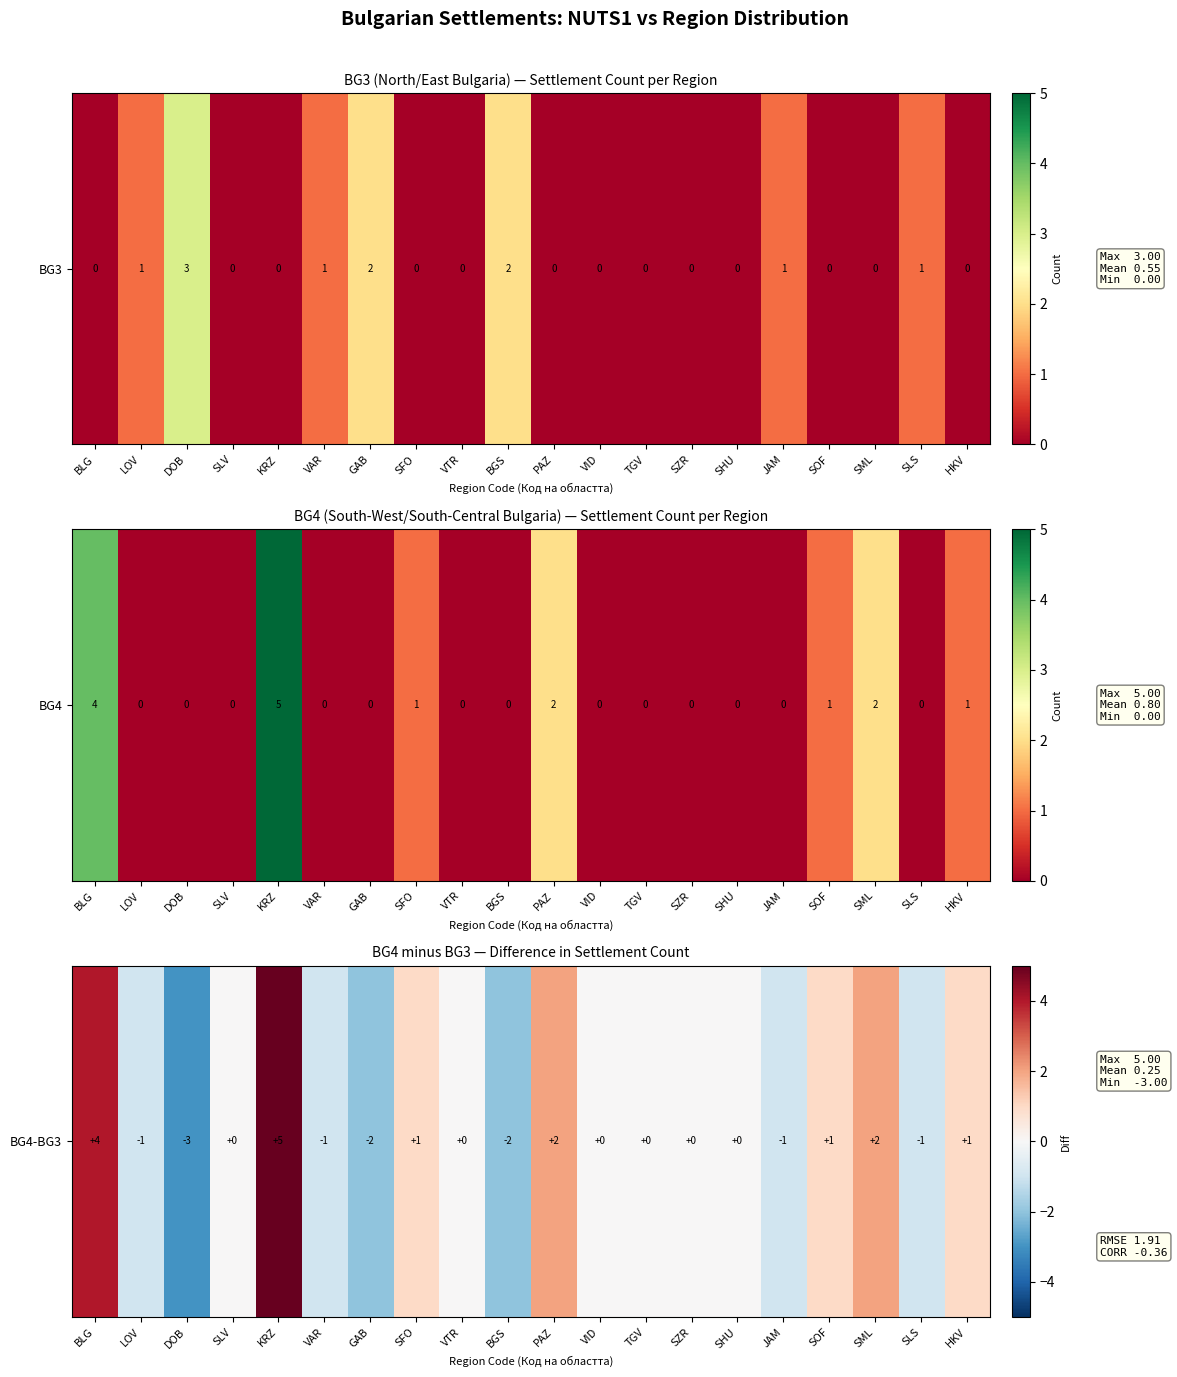

How many negative values are there?

7